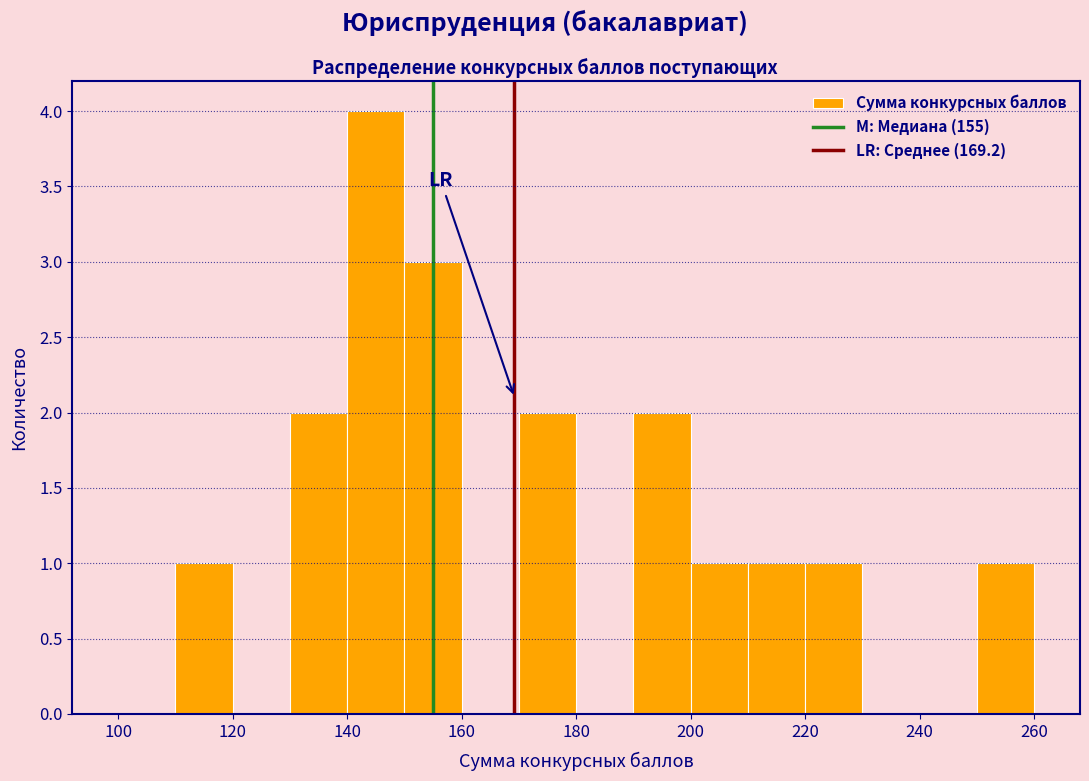

Reading left to right, transcribe this chart: for each bar, give the range it covers on the x-axis and its height. The values are not printed on the chart, so give them approximately, as read against the axis.

100 to 110: 0
110 to 120: 1
120 to 130: 0
130 to 140: 2
140 to 150: 4
150 to 160: 3
160 to 170: 0
170 to 180: 2
180 to 190: 0
190 to 200: 2
200 to 210: 1
210 to 220: 1
220 to 230: 1
230 to 240: 0
240 to 250: 0
250 to 260: 1